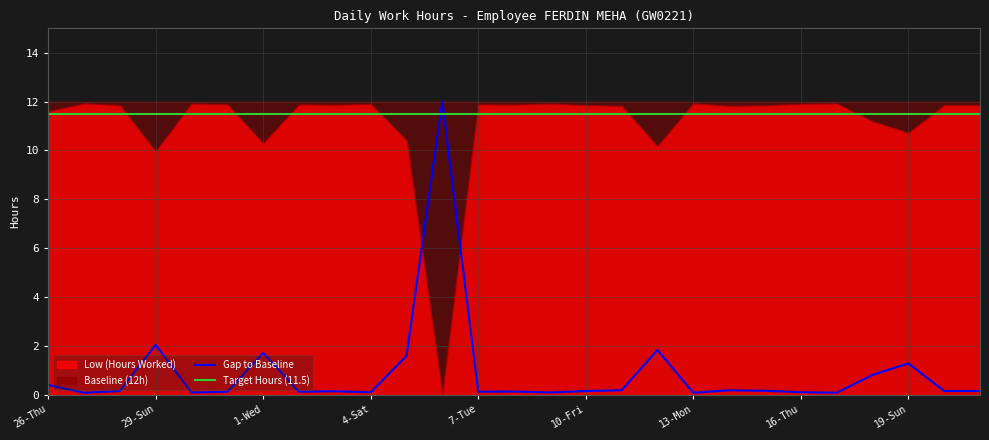

What is the highest value of the Gap to Baseline series?

12.0